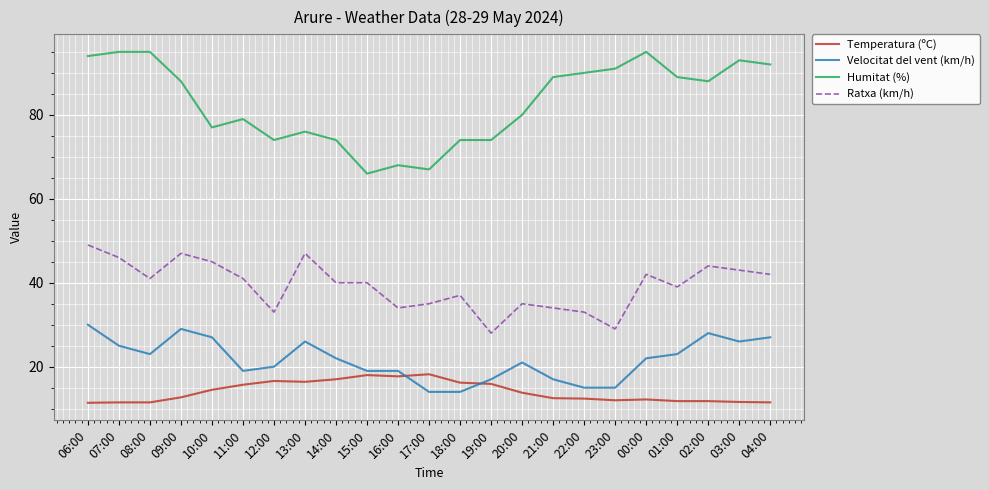

List the series in order of their peak value, highest first.

Humitat (%), Ratxa (km/h), Velocitat del vent (km/h), Temperatura (ºC)